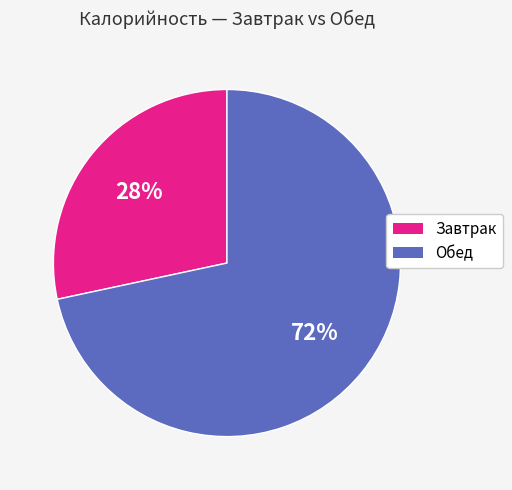

The Завтрак slice represents 42% of the pie. True or false?

False